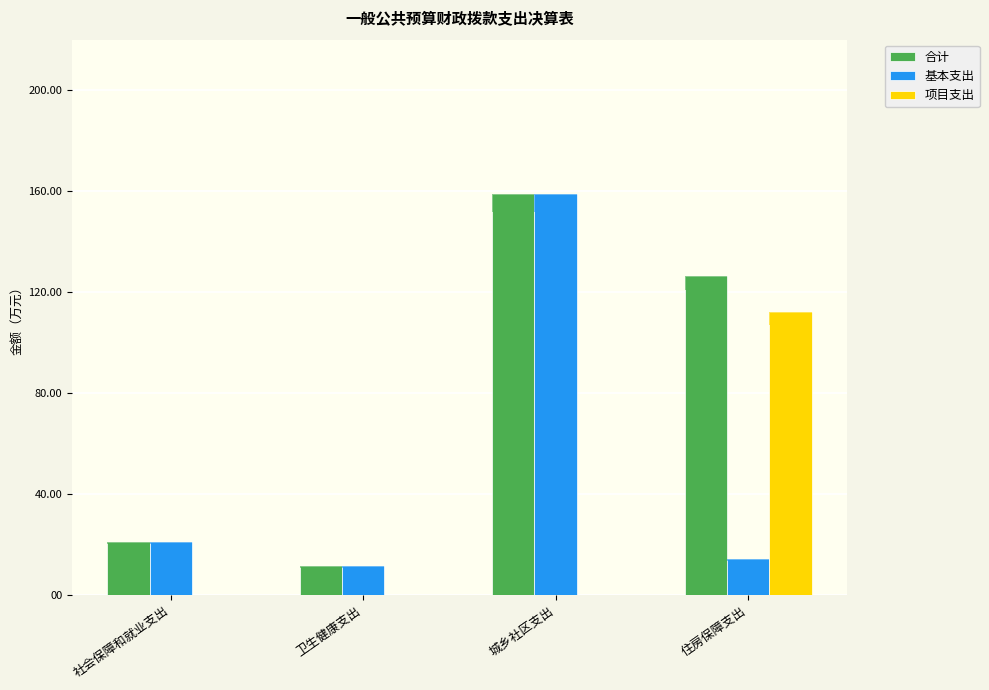

Reading left to right, extract all data points from this chart.

合计: 21.2	11.4	158.8	126.4
基本支出: 21.2	11.4	158.8	14.2
项目支出: 0.0	0.0	0.0	112.2